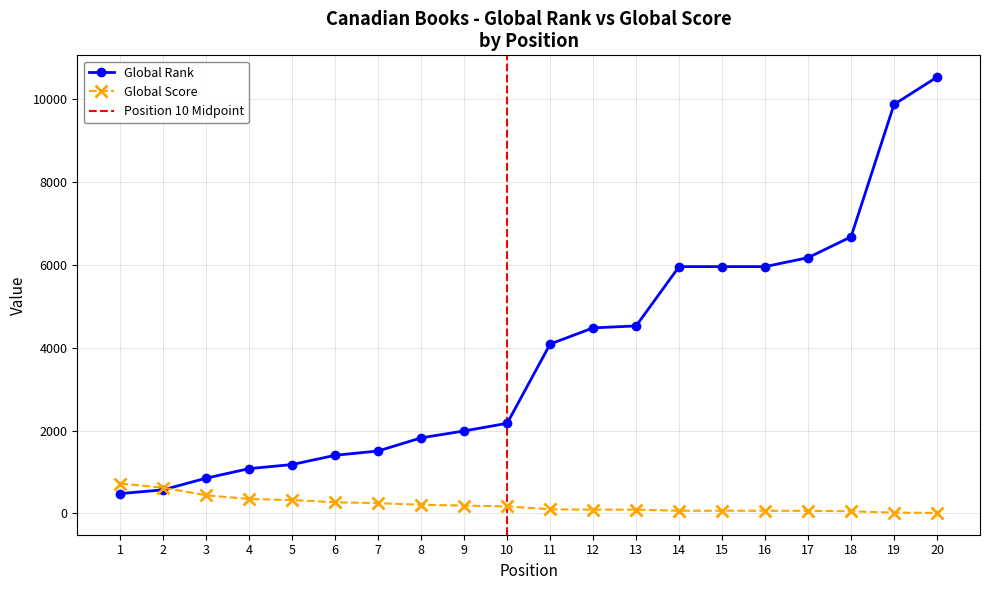

True or false: Global Score has more than 0 interior local peaks.

False